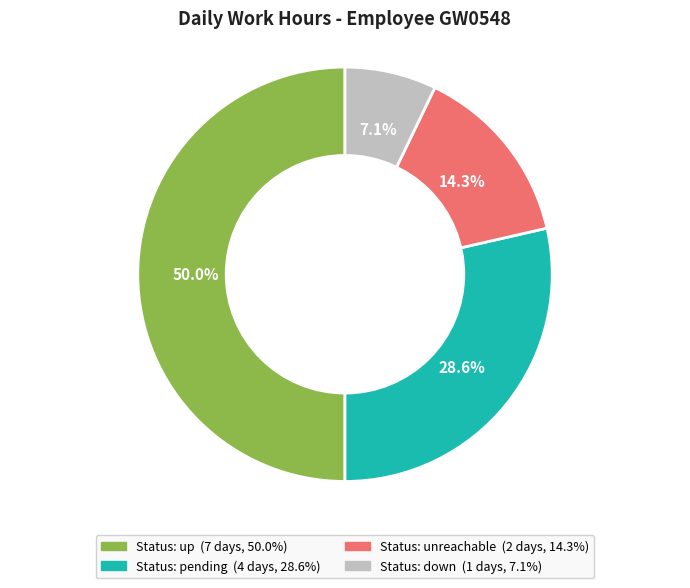

Count the number of slices in the pie.

4